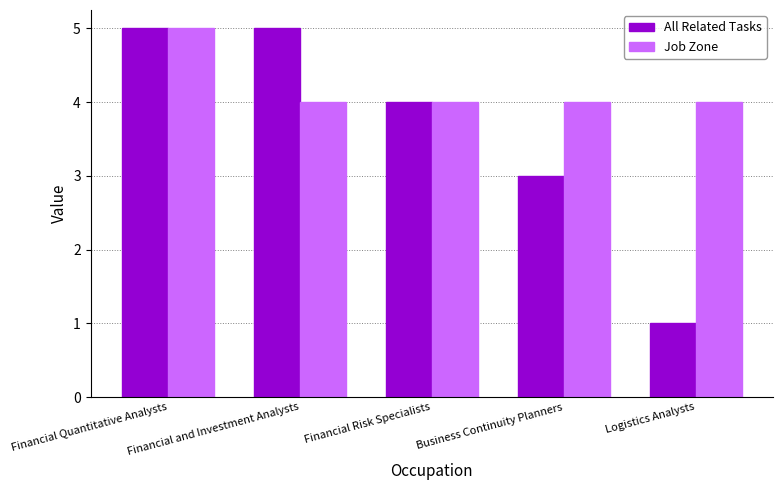

At Business Continuity Planners, list the series in order from largest to smallest.

Job Zone, All Related Tasks